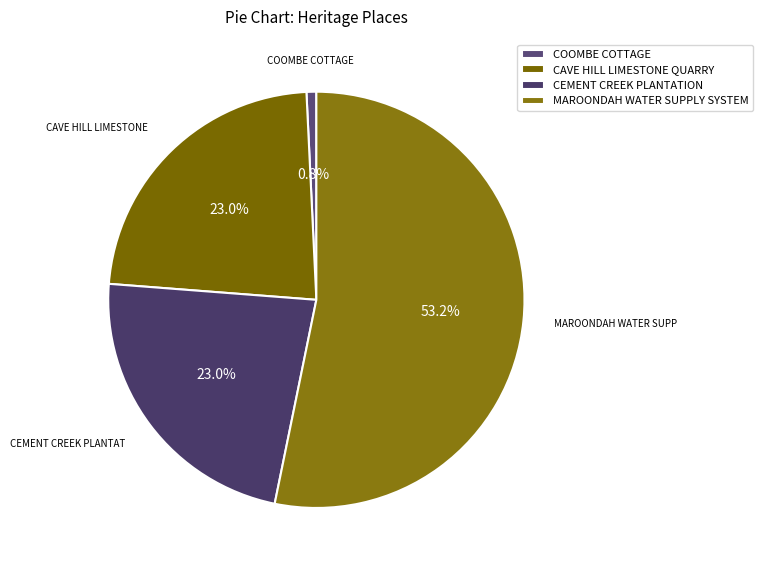

Approximately how many times larger is the value at CEMENT CREEK PLANTATION compared to MAROONDAH WATER SUPPLY SYSTEM?

0.4